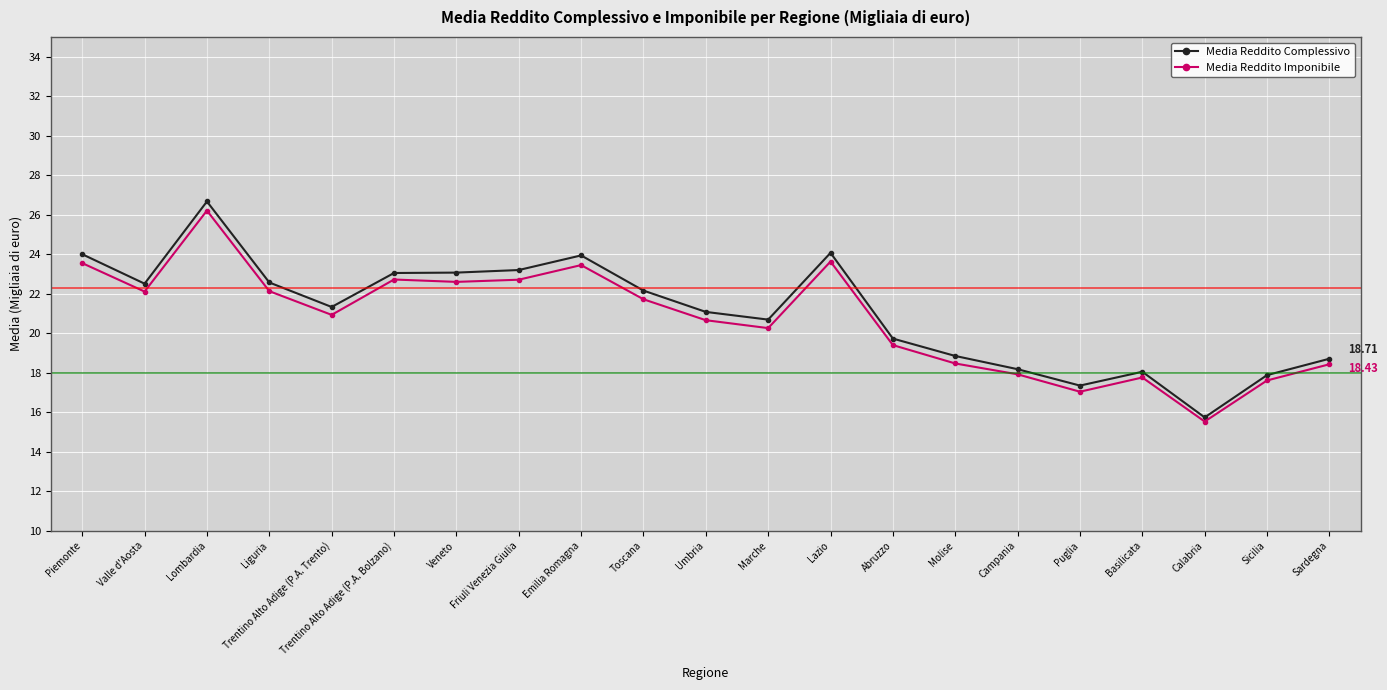

At which category does Media Reddito Imponibile reach its first local valley?

Valle d'Aosta